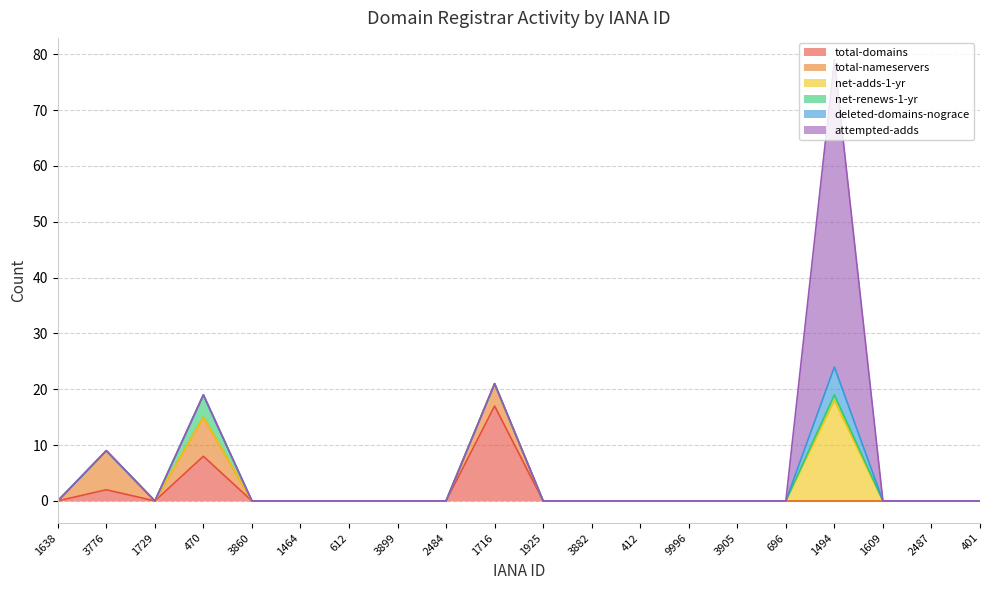

What is the sum of all net-adds-1-yr values?

18